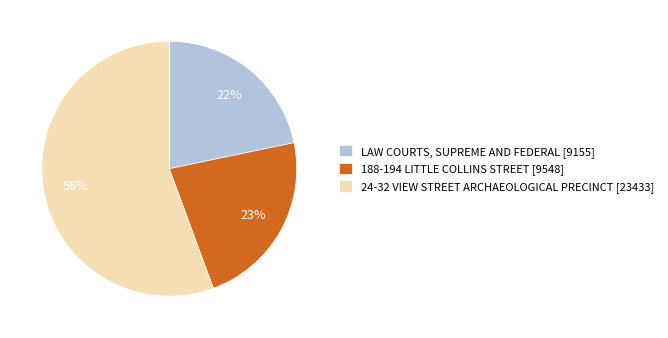

Between 24-32 VIEW STREET ARCHAEOLOGICAL PRECINCT [23433] and LAW COURTS, SUPREME AND FEDERAL [9155], which is larger?

24-32 VIEW STREET ARCHAEOLOGICAL PRECINCT [23433]